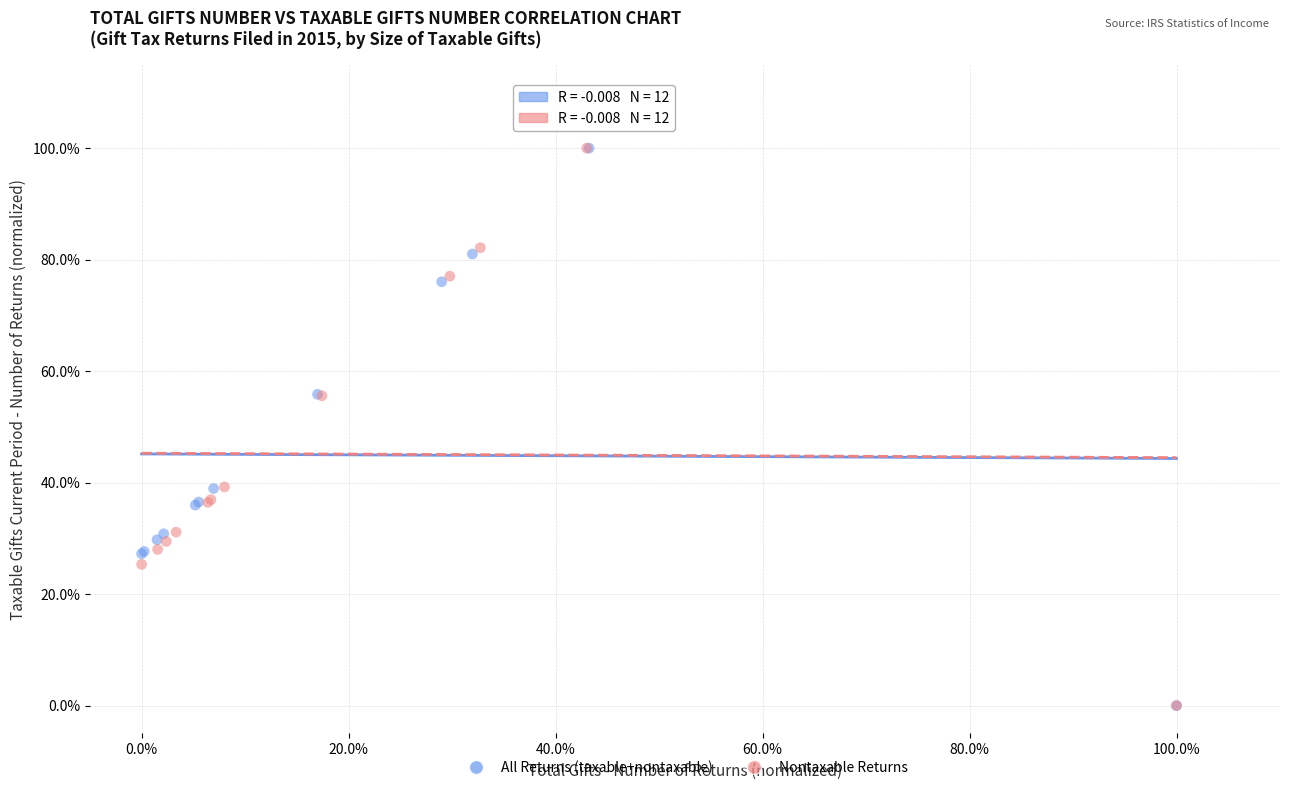

What are all the series names shown in the legend?

All Returns (taxable+nontaxable), Nontaxable Returns